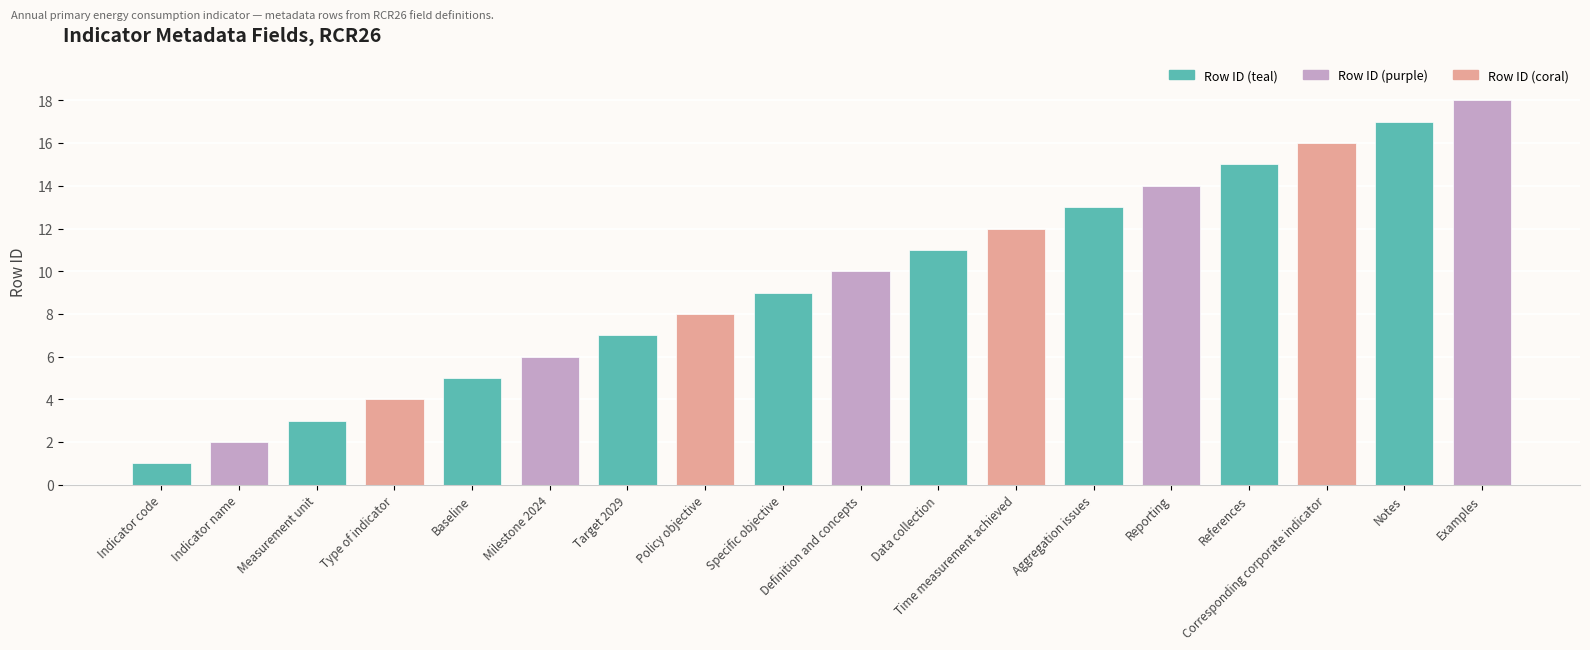

Does the chart contain any negative values?

No